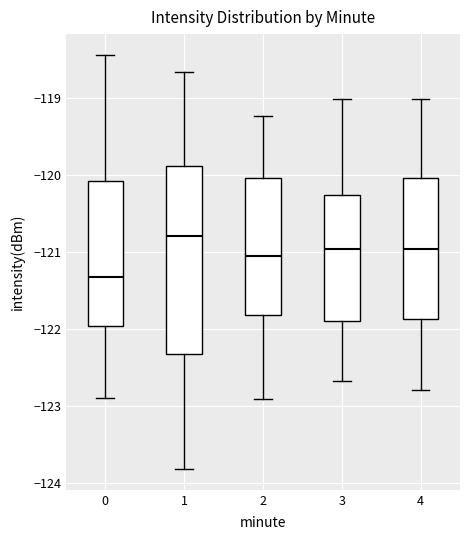

Where is the upper edge of the box at x = 0 on the y-axis? The values are not printed on the chart, so give them approximately, as read against the axis.

-120.1